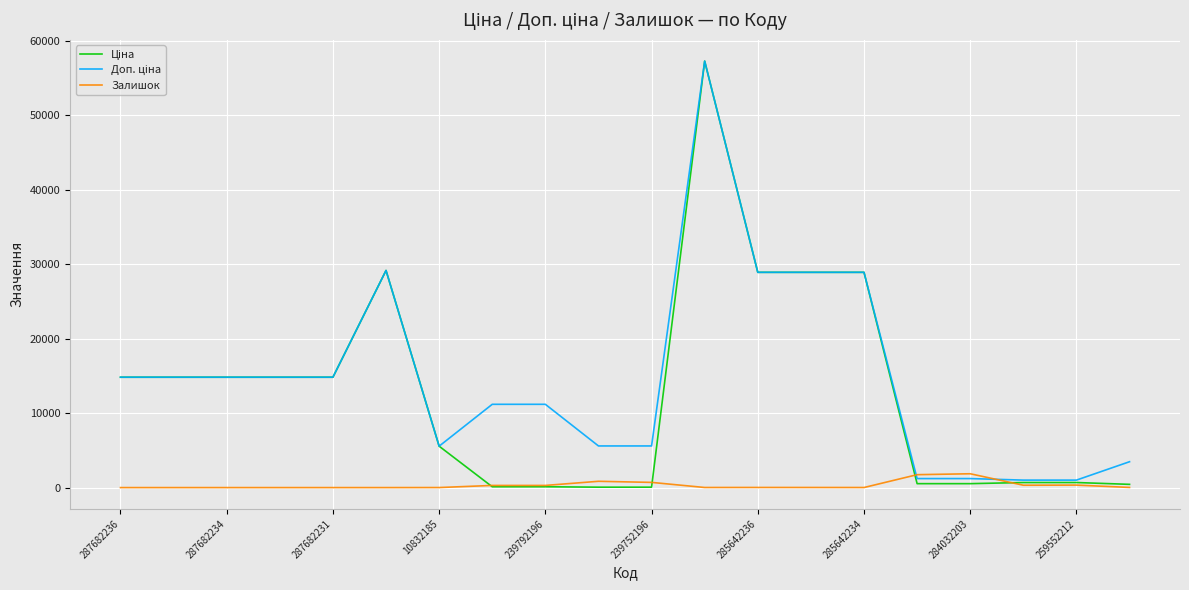

Does the chart display data point markers on the line(s)?

No